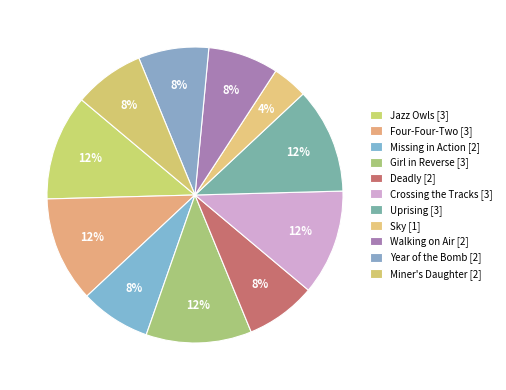

Is there a majority slice in this chart?

No